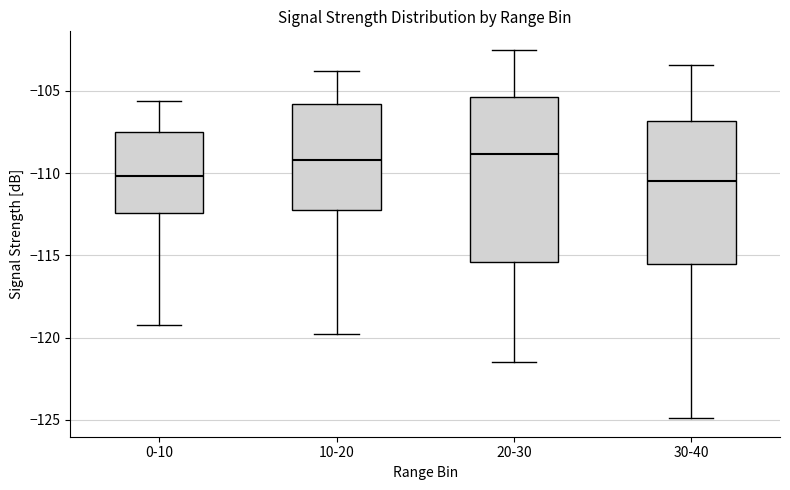

Which box is the tallest, from its lower edge to its upper edge?

20-30